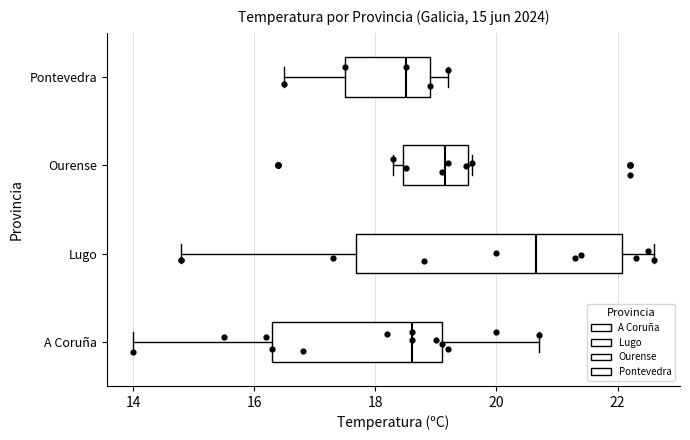

Comparing the boxes themselves (not the whiskers), which one is the widest?

Lugo